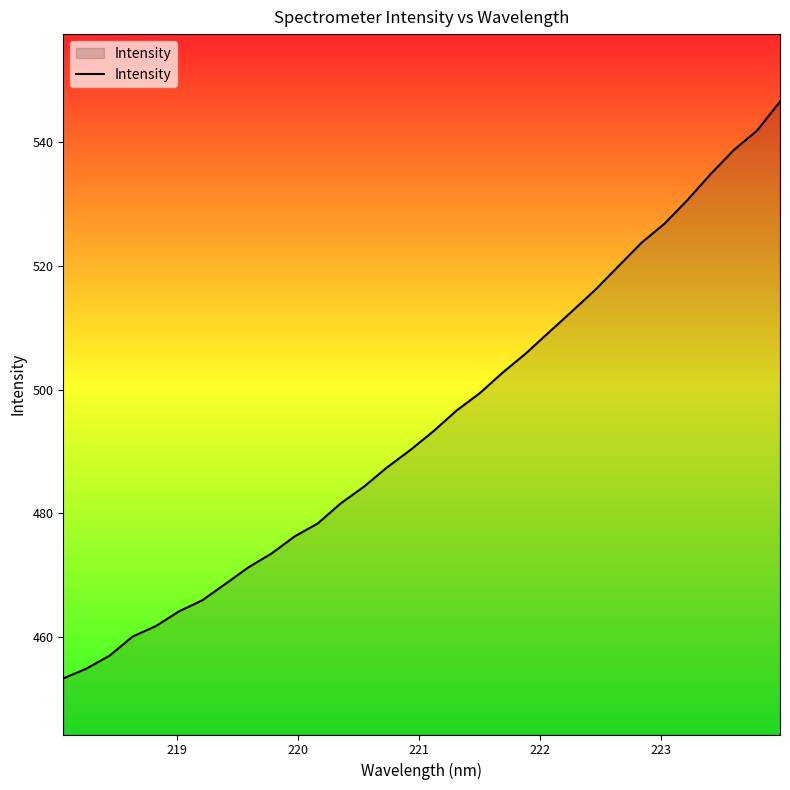

What is the difference between the maximum and minimum values?

93.3